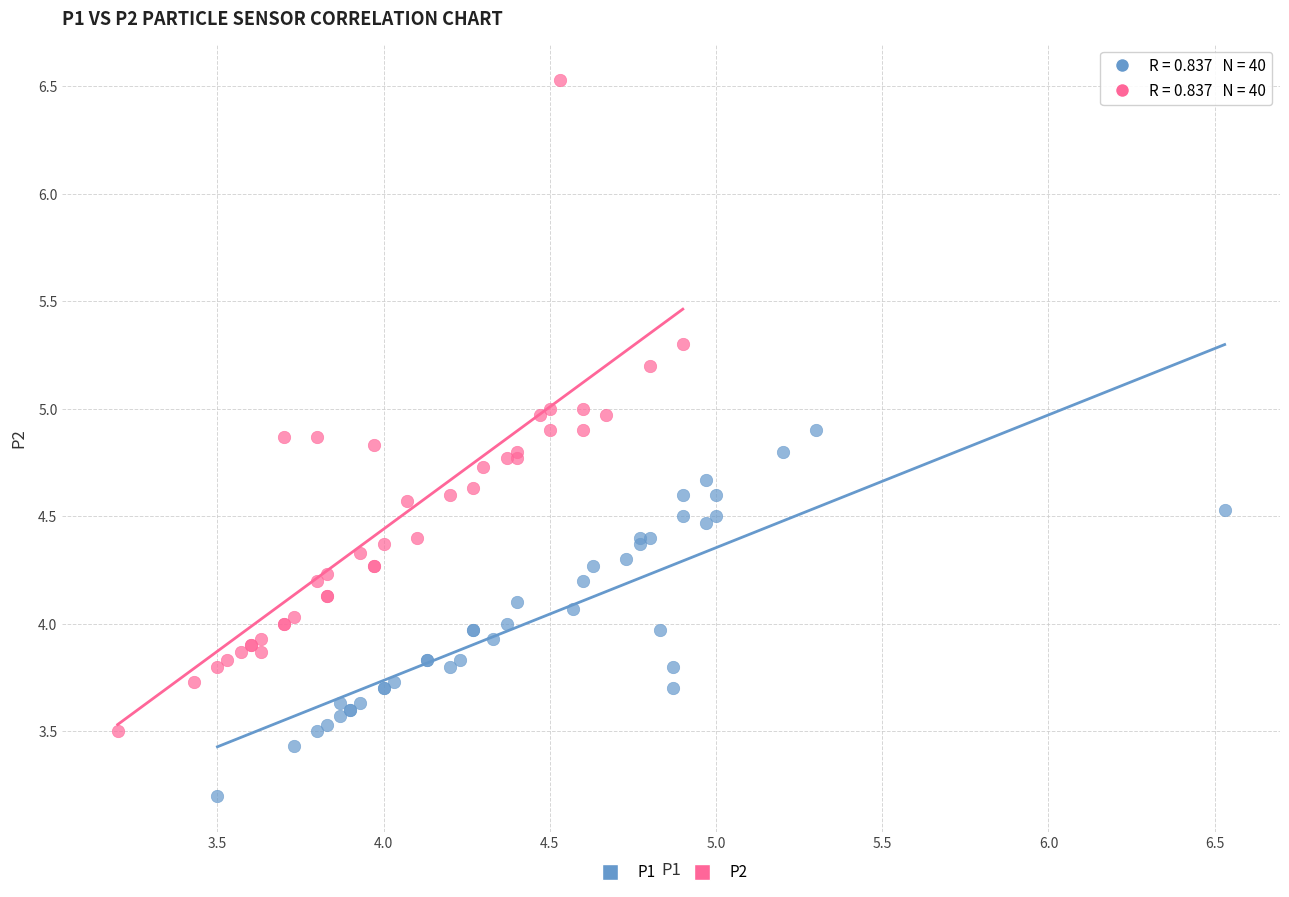

Which series contains the highest Y value?

P2